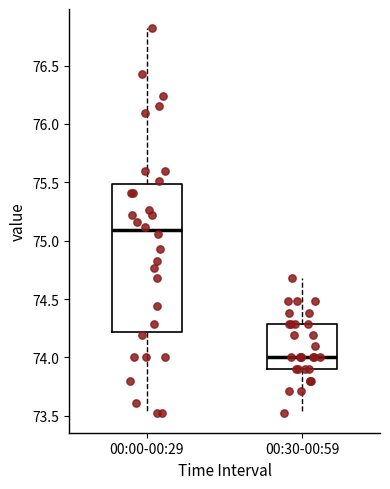

Reading left to right, read every box against the y-axis: the position of its median line, the range the box covers, and the ends of its whiskers. The values are not printed on the chart, so give them approximately, as read against the axis.

00:00-00:29: median 75.1, box 74.2 to 75.5, whiskers 73.5 to 76.8
00:30-00:59: median 74.0, box 73.9 to 74.3, whiskers 73.5 to 74.7